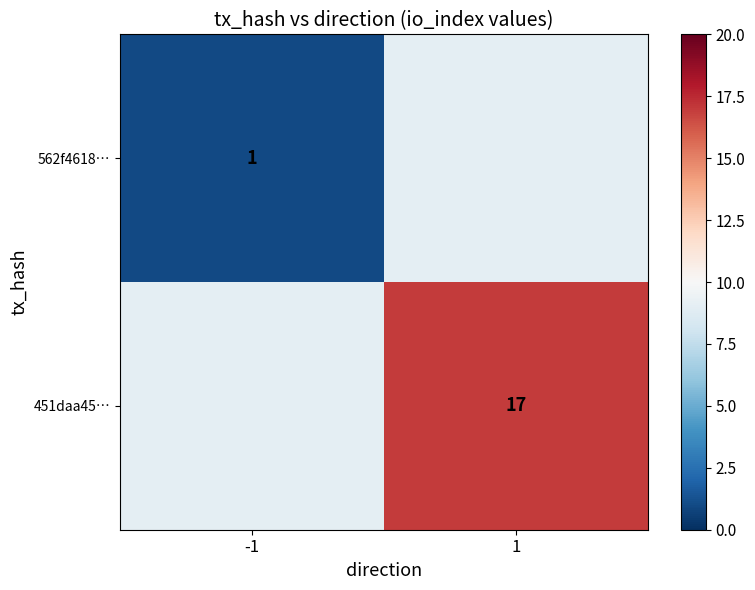

What is the minimum value shown in the chart?

1